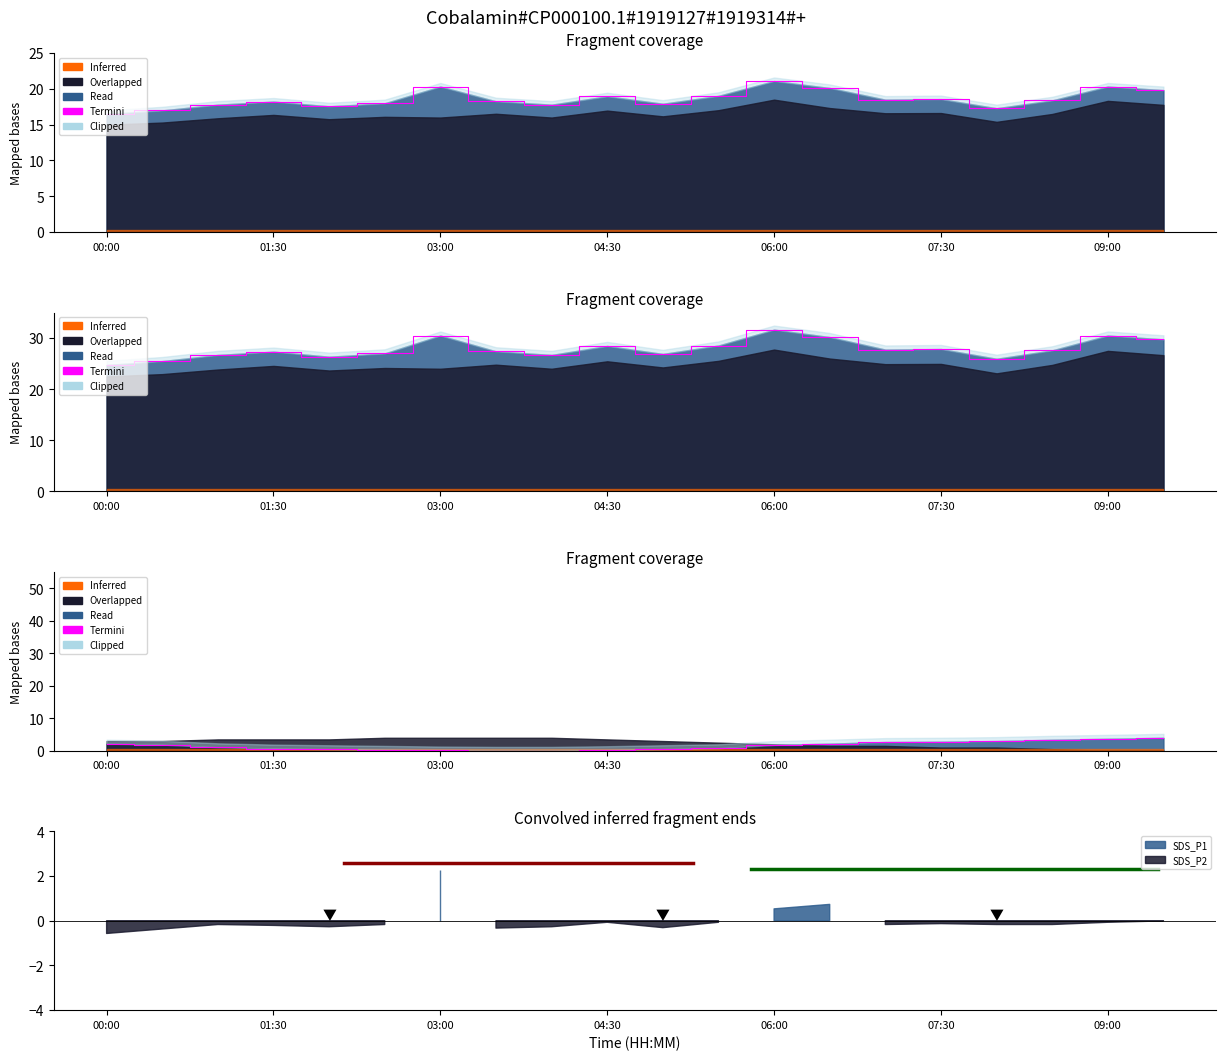

What is the average value?

1.6